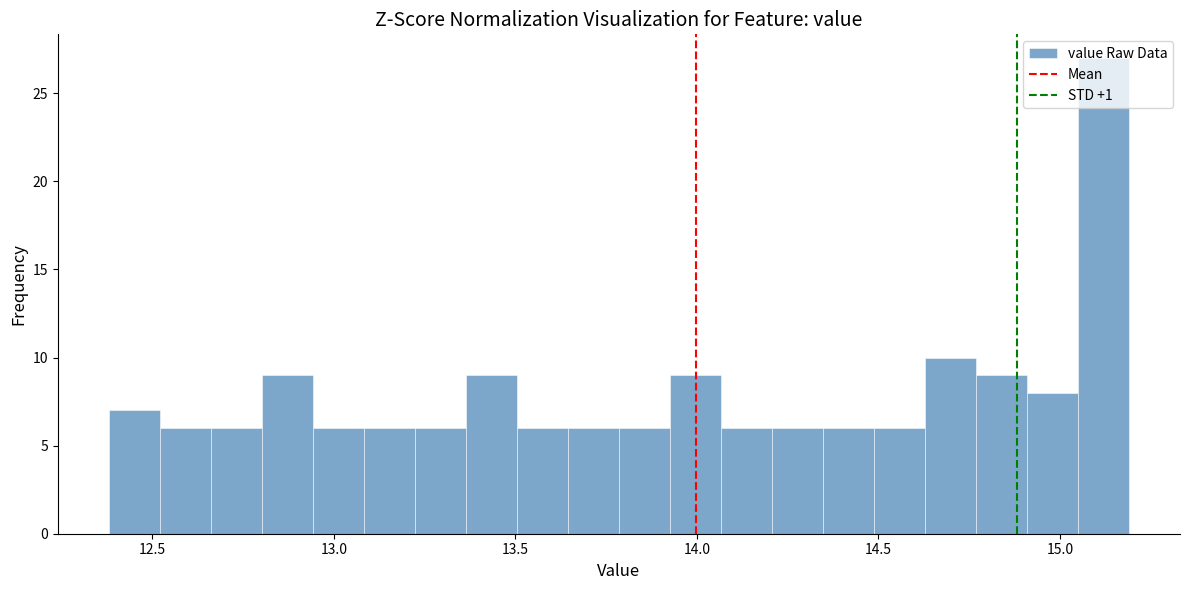

Around what value on the x-axis is the tallest bar? Give the approximate position of its centre, as read against the axis.

15.10